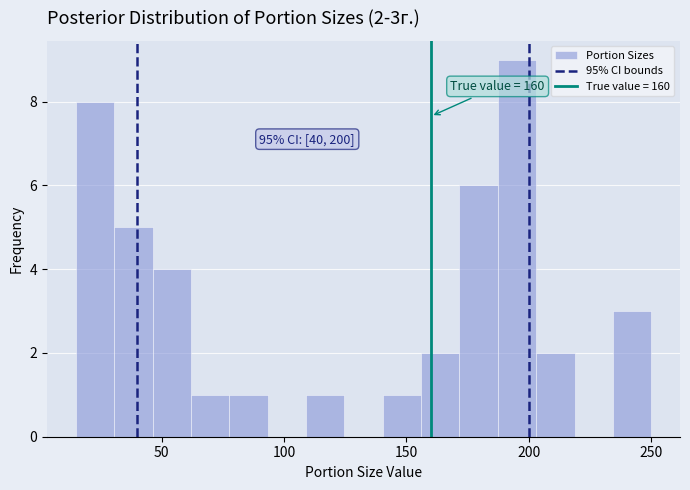

Around what value on the x-axis is the tallest bar? Give the approximate position of its centre, as read against the axis.

195